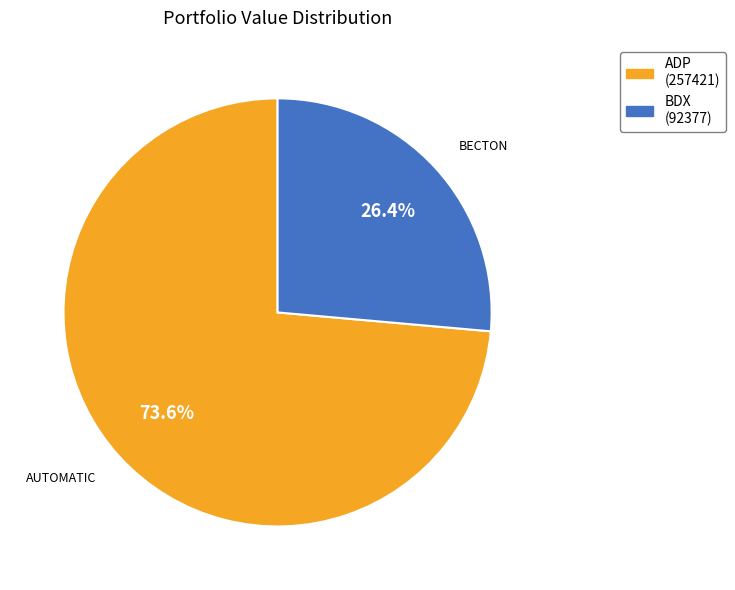

Is there a majority slice in this chart?

Yes